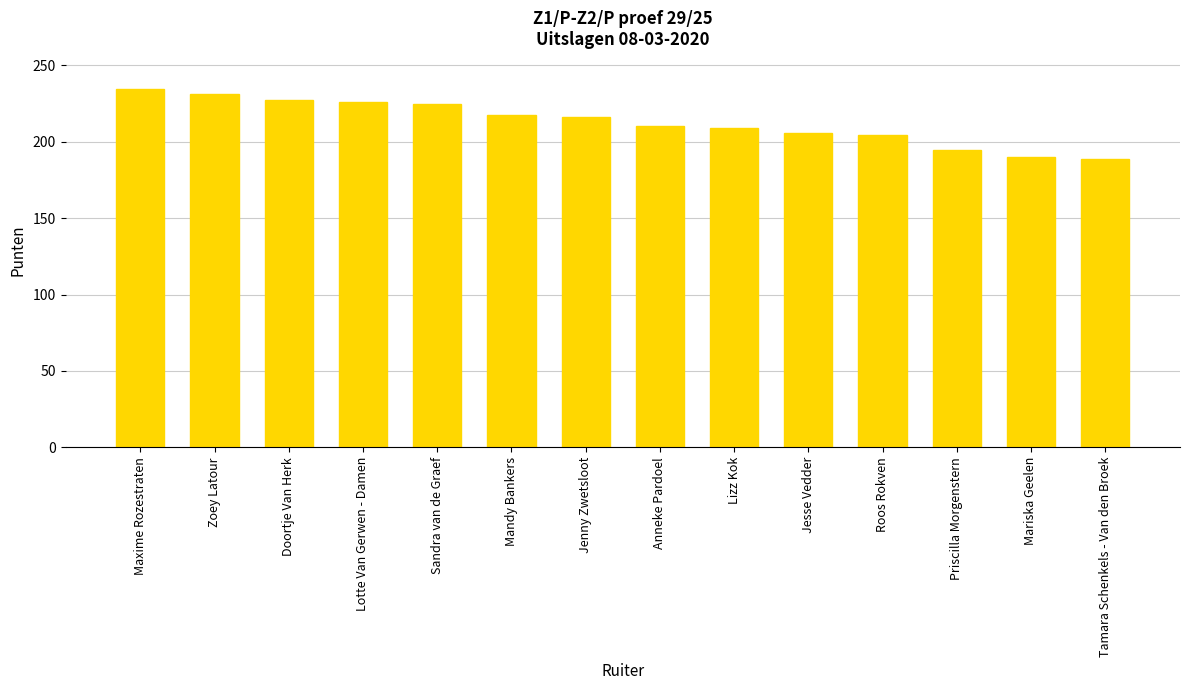

What is the label of the 1st bar from the right?

Tamara Schenkels - Van den Broek